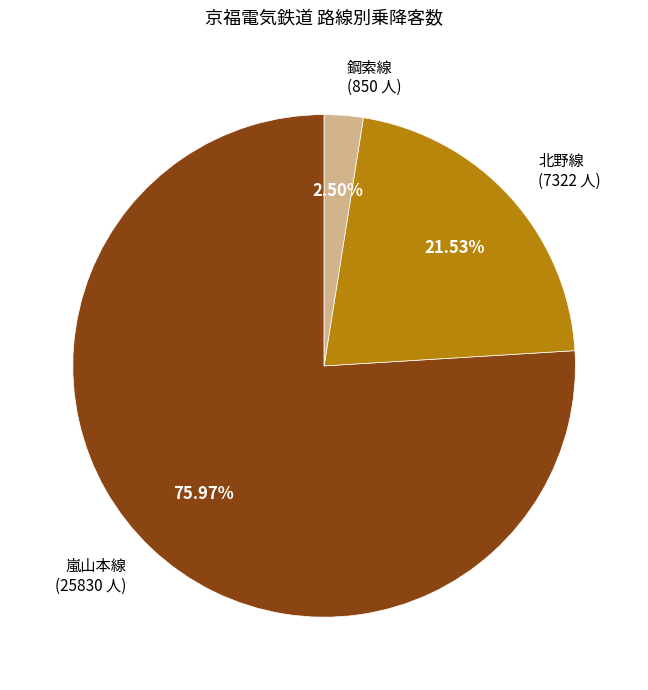

To the nearest percent, what is the difference between the 嵐山本線 and 鋼索線 slice percentages?

73%